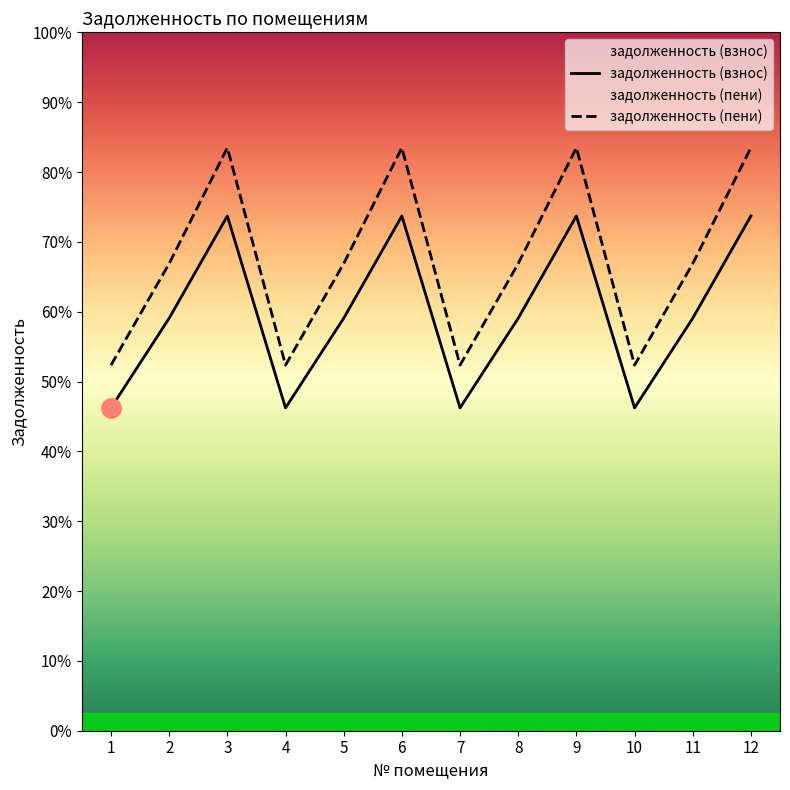

In задолженность (взнос), how many points are higher than both neighbors (excluding endpoints)?

3